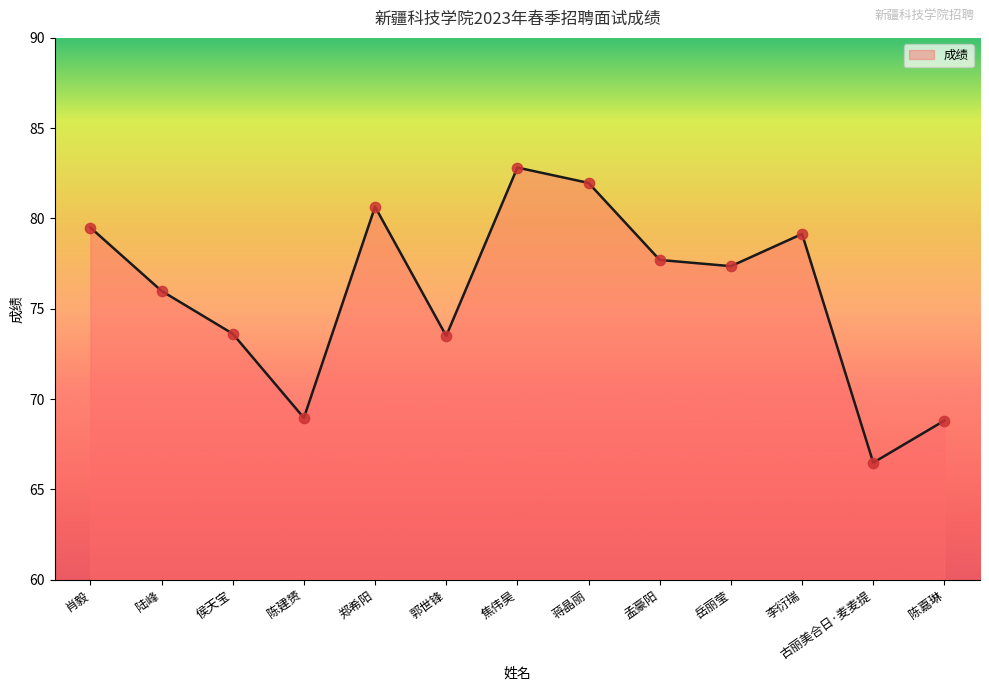

Approximately how many times larger is the value at 陈建赟 compared to 焦伟昊?

0.8